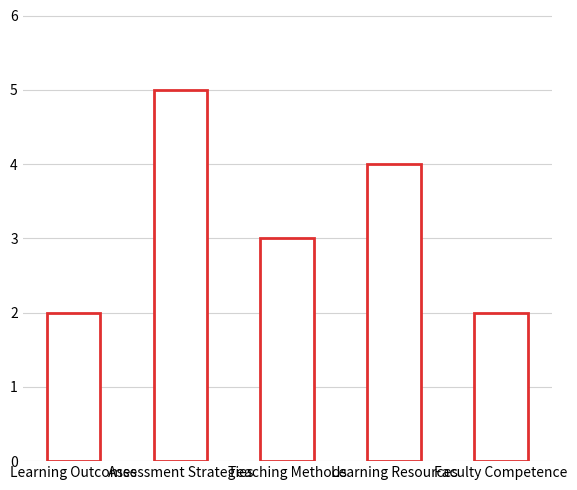

How many data points are less than 3?

2